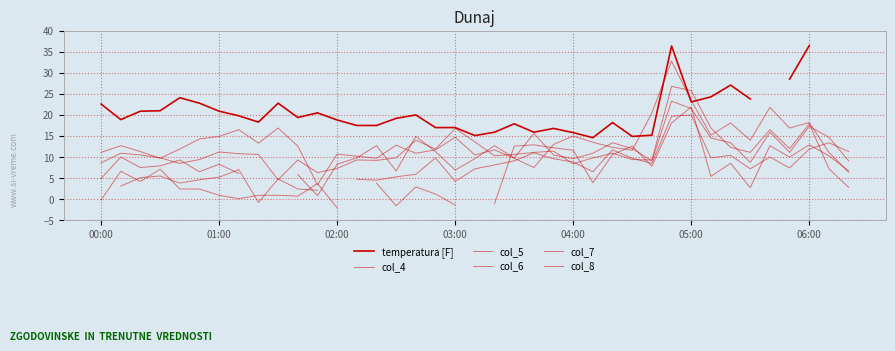

What position from the left is 01:00?

2